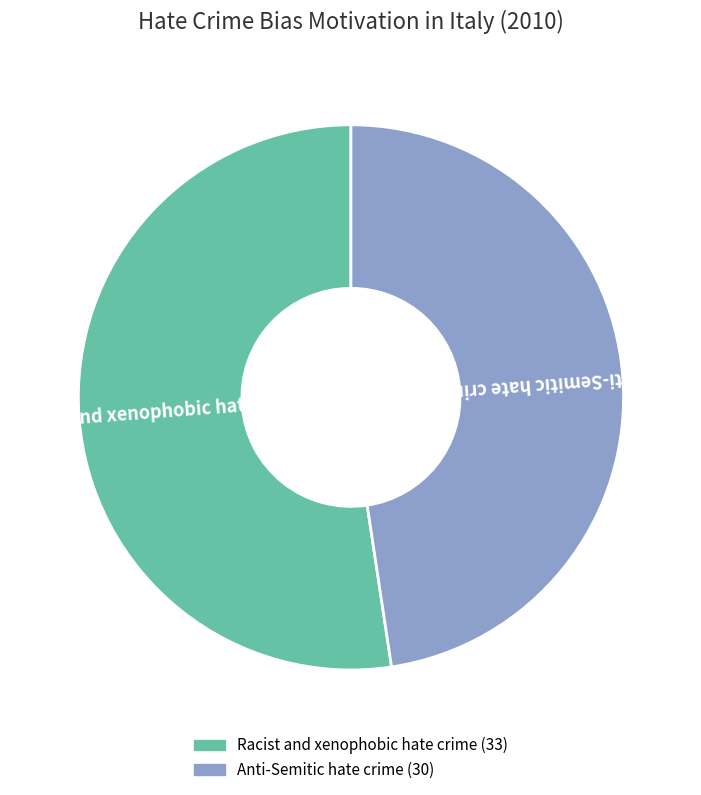

Which slice is the largest?

Racist and xenophobic hate crime